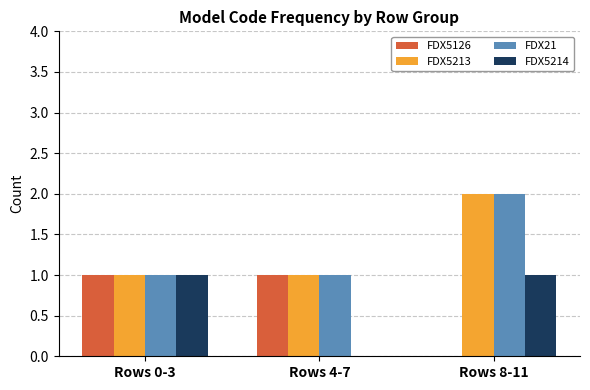

Count the number of categories in the chart.

3